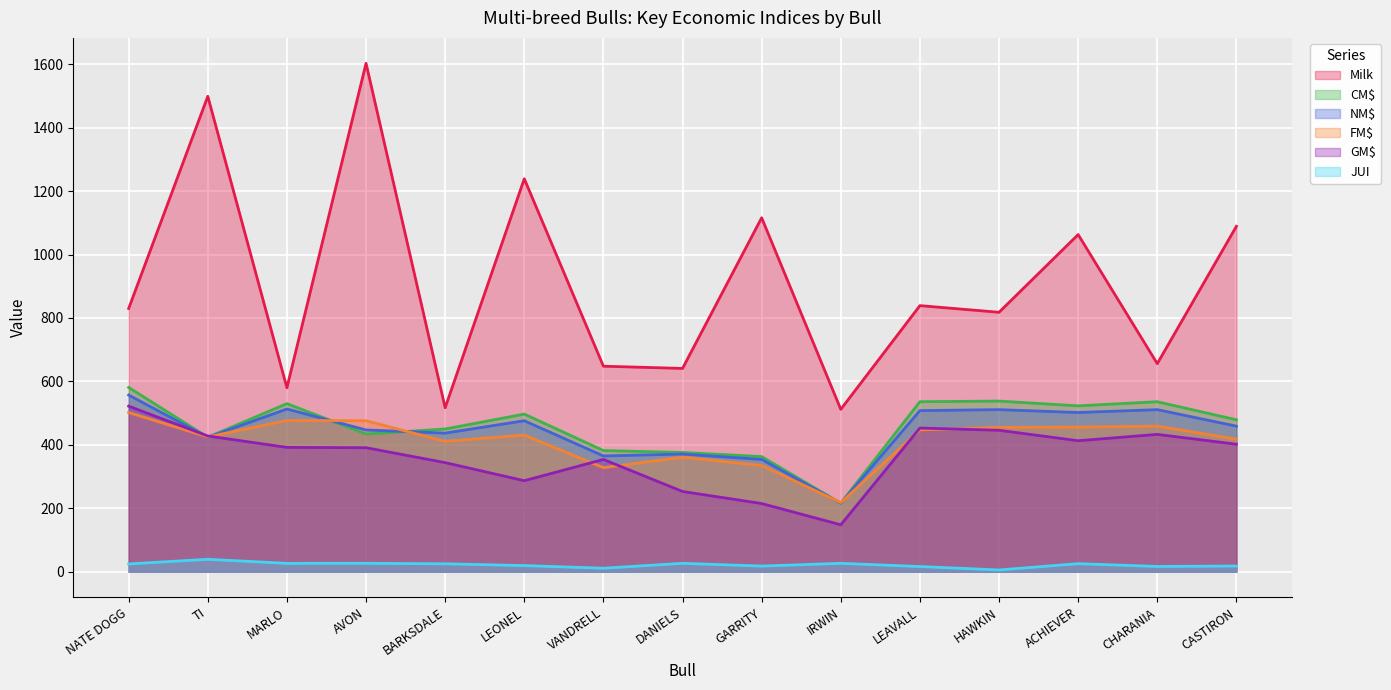

The GM$ series shows 201.2 at AVON. True or false?

False